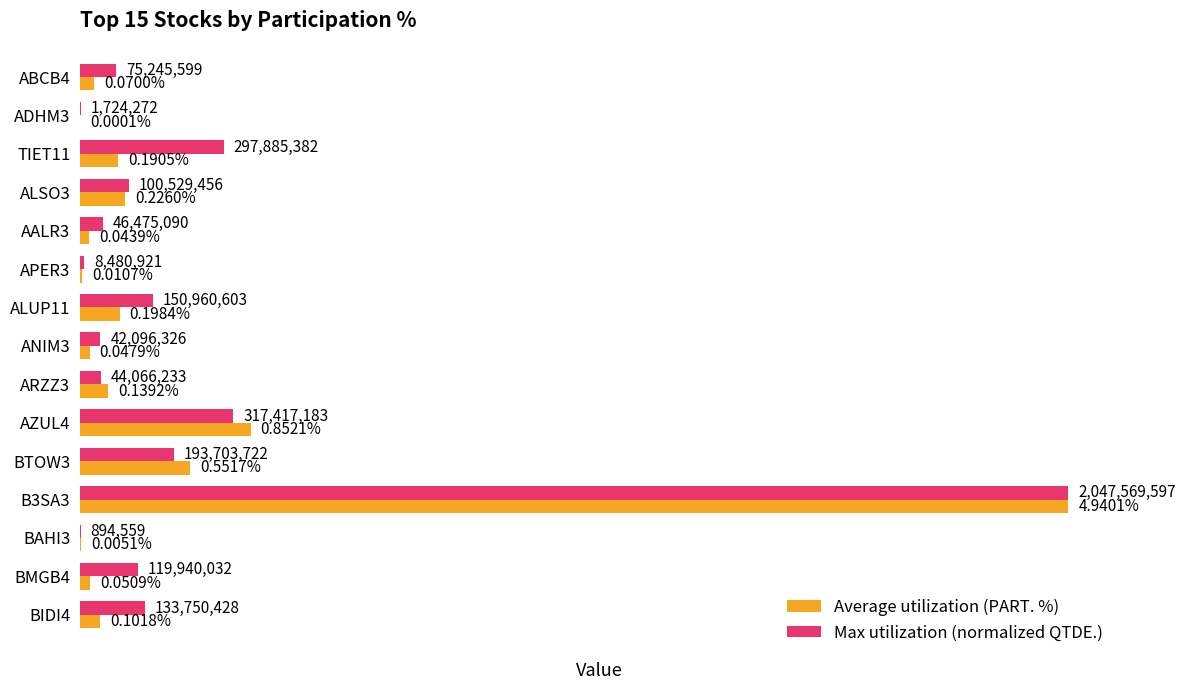

Which series has the largest total across all categories?

Max utilization (normalized QTDE.)